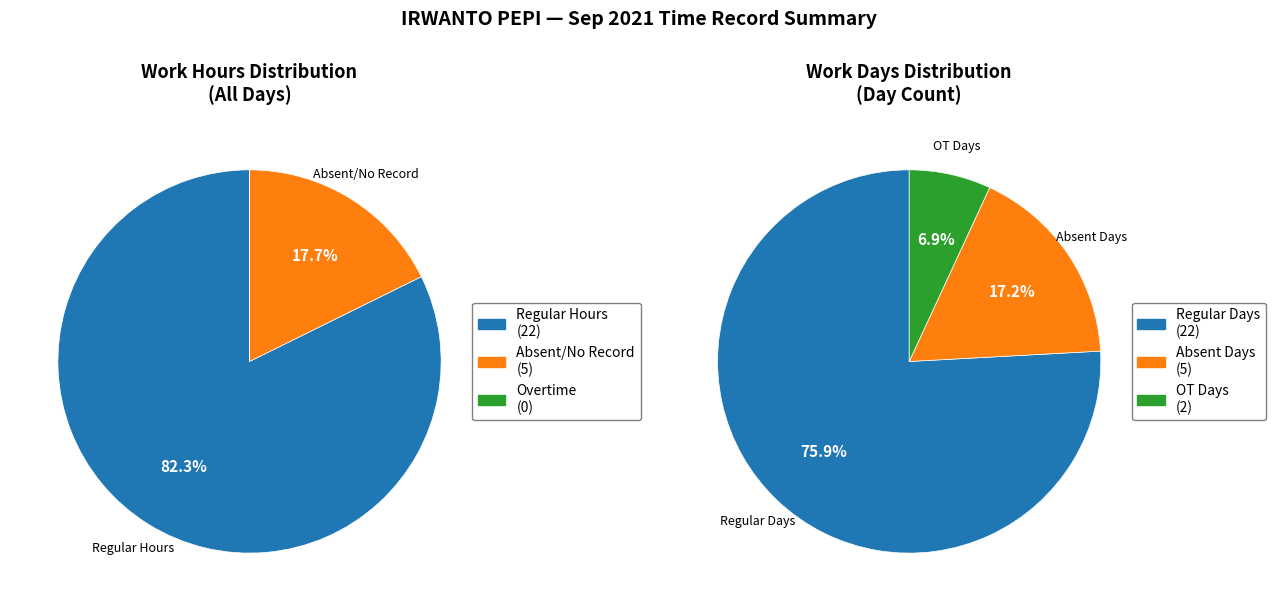

Do 18 and 10 together represent more than half of the pie?

No